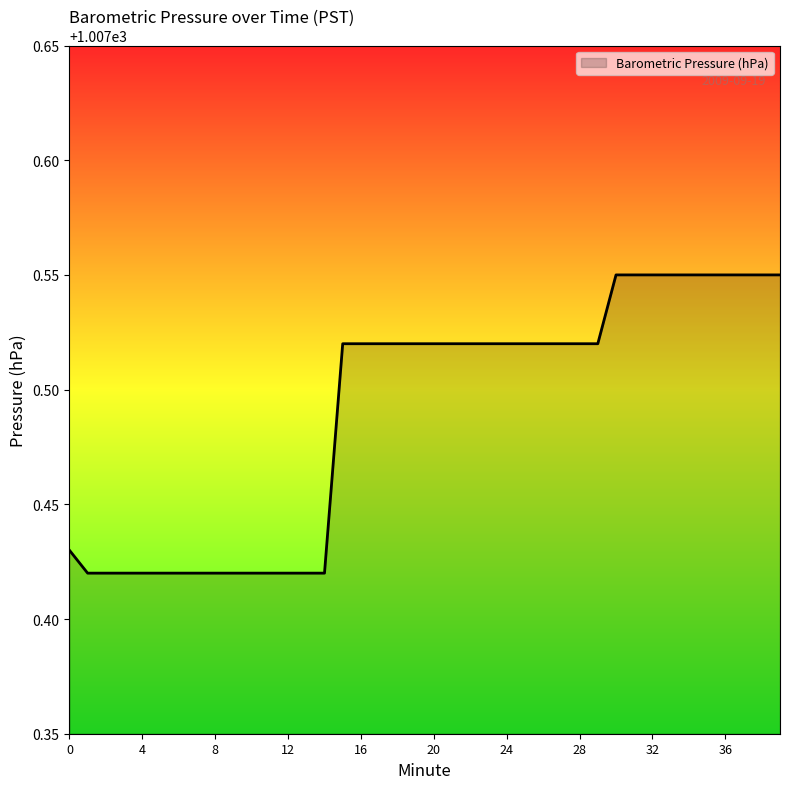

What is the average value?

1007.5